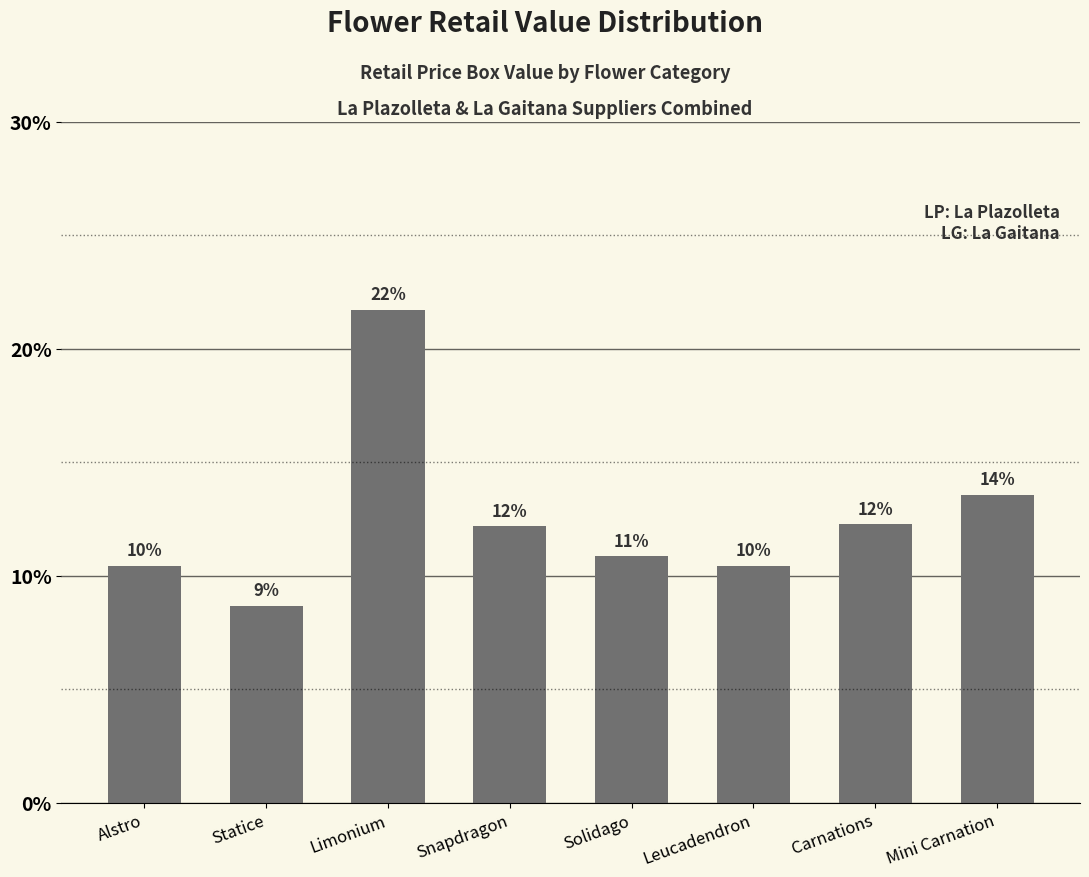

How many bars are there in total?

8